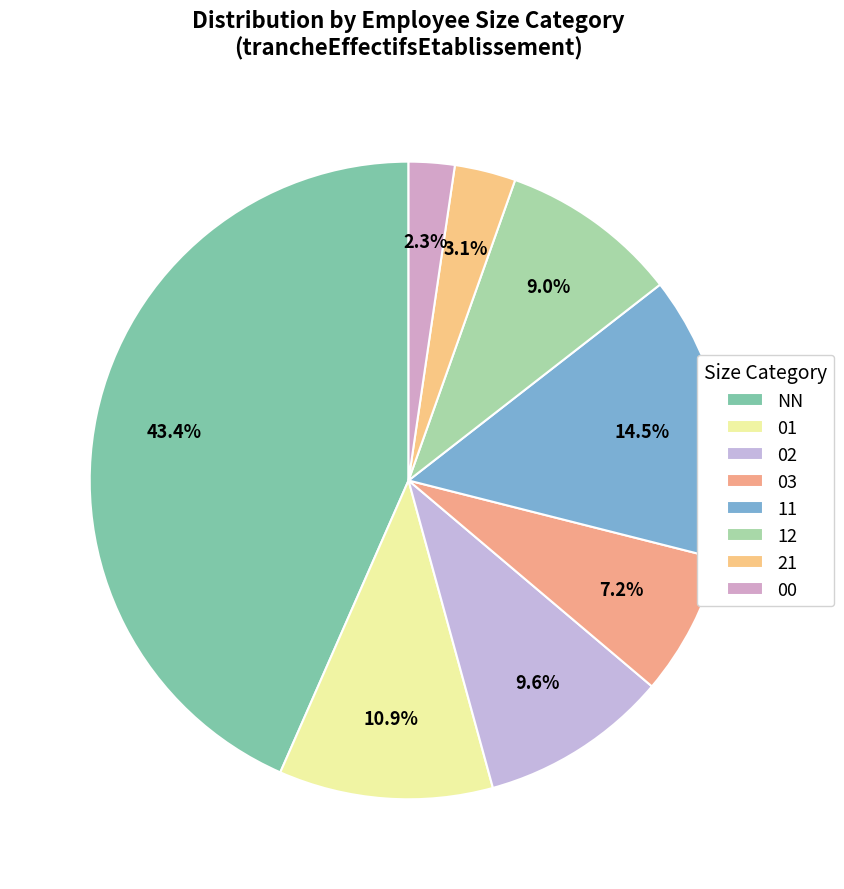

Is 02 the majority of the pie?

No